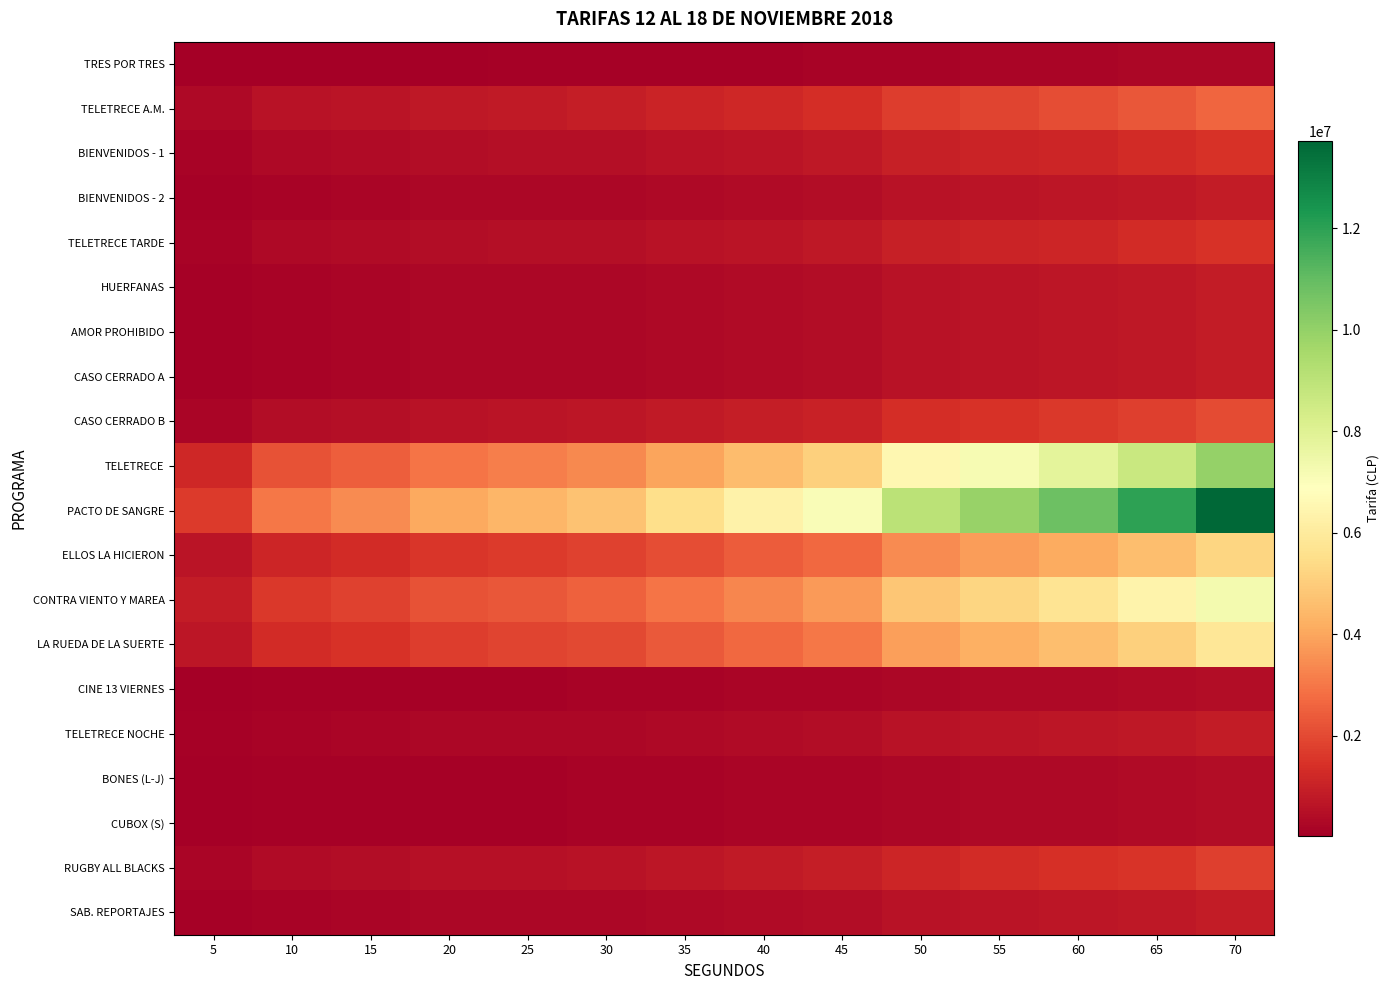

Reading right to left, transcribe all the data shown in this chart.

TRES POR TRES: 70=292000	65=255000	60=230000	55=211000	50=192000	45=150000	40=134000	35=117000	30=100000	25=93000	20=87000	15=73000	10=64000	5=35000
TELETRECE A.M.: 70=2628000	65=2295000	60=2070000	55=1899000	50=1728000	45=1350000	40=1206000	35=1053000	30=900000	25=837000	20=783000	15=657000	10=576000	5=315000
BIENVENIDOS - 1: 70=1460000	65=1275000	60=1150000	55=1055000	50=960000	45=750000	40=670000	35=585000	30=500000	25=465000	20=435000	15=365000	10=320000	5=175000
BIENVENIDOS - 2: 70=876000	65=765000	60=690000	55=633000	50=576000	45=450000	40=402000	35=351000	30=300000	25=279000	20=261000	15=219000	10=192000	5=105000
TELETRECE TARDE: 70=1460000	65=1275000	60=1150000	55=1055000	50=960000	45=750000	40=670000	35=585000	30=500000	25=465000	20=435000	15=365000	10=320000	5=175000
HUERFANAS: 70=876000	65=765000	60=690000	55=633000	50=576000	45=450000	40=402000	35=351000	30=300000	25=279000	20=261000	15=219000	10=192000	5=105000
AMOR PROHIBIDO: 70=876000	65=765000	60=690000	55=633000	50=576000	45=450000	40=402000	35=351000	30=300000	25=279000	20=261000	15=219000	10=192000	5=105000
CASO CERRADO A: 70=876000	65=765000	60=690000	55=633000	50=576000	45=450000	40=402000	35=351000	30=300000	25=279000	20=261000	15=219000	10=192000	5=105000
CASO CERRADO B: 70=2044000	65=1785000	60=1610000	55=1477000	50=1344000	45=1050000	40=938000	35=819000	30=700000	25=651000	20=609000	15=511000	10=448000	5=245000
TELETRECE: 70=9928000	65=8670000	60=7820000	55=7174000	50=6528000	45=5100000	40=4556000	35=3978000	30=3400000	25=3162000	20=2958000	15=2482000	10=2176000	5=1190000
PACTO DE SANGRE: 70=13724000	65=11985000	60=10810000	55=9917000	50=9024000	45=7050000	40=6298000	35=5499000	30=4700000	25=4371000	20=4089000	15=3431000	10=3008000	5=1645000
ELLOS LA HICIERON: 70=5256000	65=4590000	60=4140000	55=3798000	50=3456000	45=2700000	40=2412000	35=2106000	30=1800000	25=1674000	20=1566000	15=1314000	10=1152000	5=630000
CONTRA VIENTO Y MAREA: 70=7300000	65=6375000	60=5750000	55=5275000	50=4800000	45=3750000	40=3350000	35=2925000	30=2500000	25=2325000	20=2175000	15=1825000	10=1600000	5=875000
LA RUEDA DE LA SUERTE: 70=5840000	65=5100000	60=4600000	55=4220000	50=3840000	45=3000000	40=2680000	35=2340000	30=2000000	25=1860000	20=1740000	15=1460000	10=1280000	5=700000
CINE 13 VIERNES: 70=438000	65=383000	60=345000	55=317000	50=288000	45=225000	40=201000	35=176000	30=150000	25=140000	20=131000	15=110000	10=96000	5=53000
TELETRECE NOCHE: 70=876000	65=765000	60=690000	55=633000	50=576000	45=450000	40=402000	35=351000	30=300000	25=279000	20=261000	15=219000	10=192000	5=105000
BONES (L-J): 70=438000	65=383000	60=345000	55=317000	50=288000	45=225000	40=201000	35=176000	30=150000	25=140000	20=131000	15=110000	10=96000	5=53000
CUBOX (S): 70=438000	65=383000	60=345000	55=317000	50=288000	45=225000	40=201000	35=176000	30=150000	25=140000	20=131000	15=110000	10=96000	5=53000
RUGBY ALL BLACKS: 70=1752000	65=1530000	60=1380000	55=1266000	50=1152000	45=900000	40=804000	35=702000	30=600000	25=558000	20=522000	15=438000	10=384000	5=210000
SAB. REPORTAJES: 70=876000	65=765000	60=690000	55=633000	50=576000	45=450000	40=402000	35=351000	30=300000	25=279000	20=261000	15=219000	10=192000	5=105000